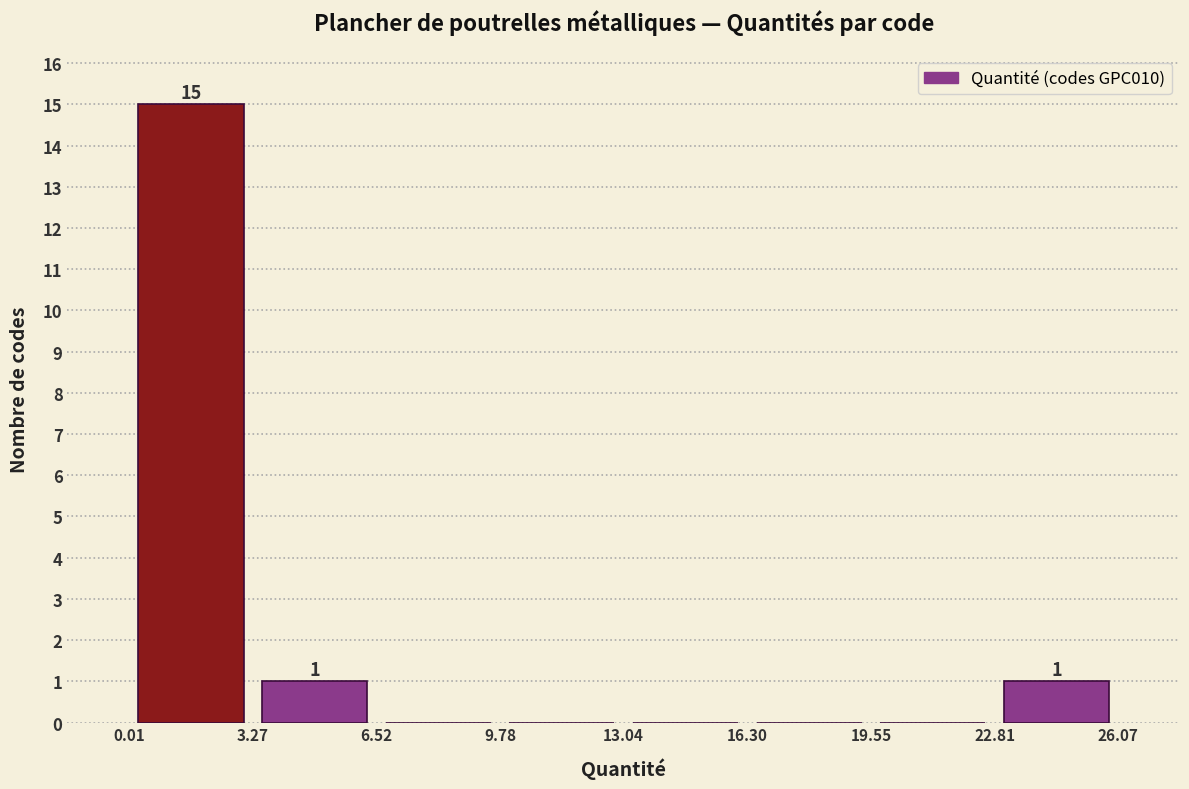

Which range on the x-axis has the tallest bar?

0.01 to 3.27